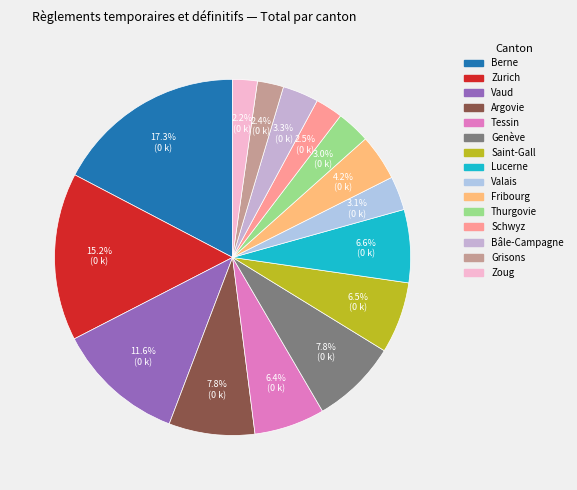

What portion of the pie excludes Tessin?

93.6%